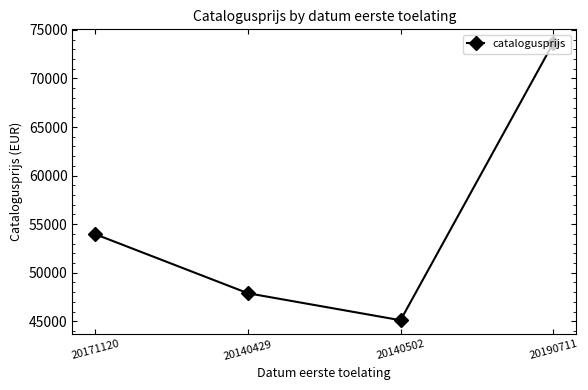

What is the label of the 3rd point from the left?

20140502